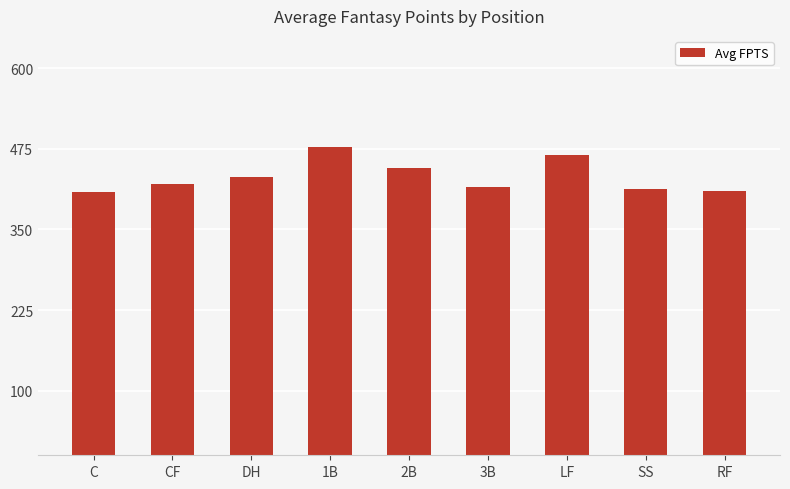

What value does the data have at RF?

410